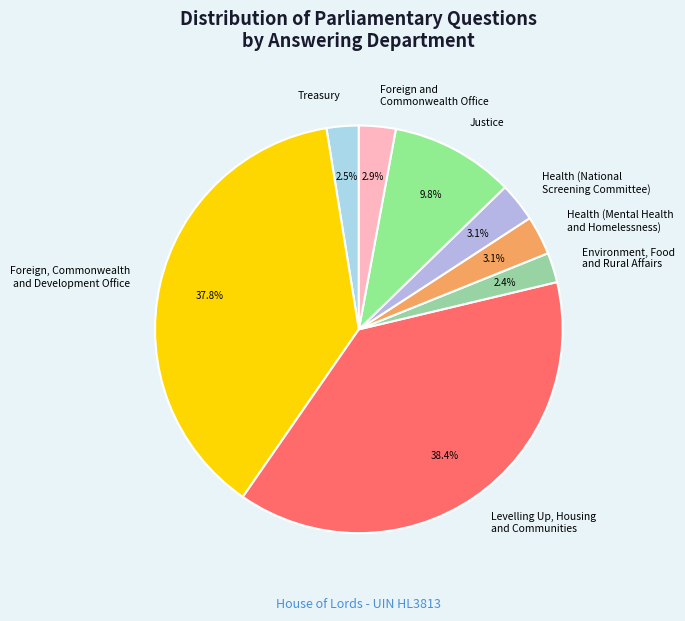

What percentage is NOT represented by Justice?

90.2%